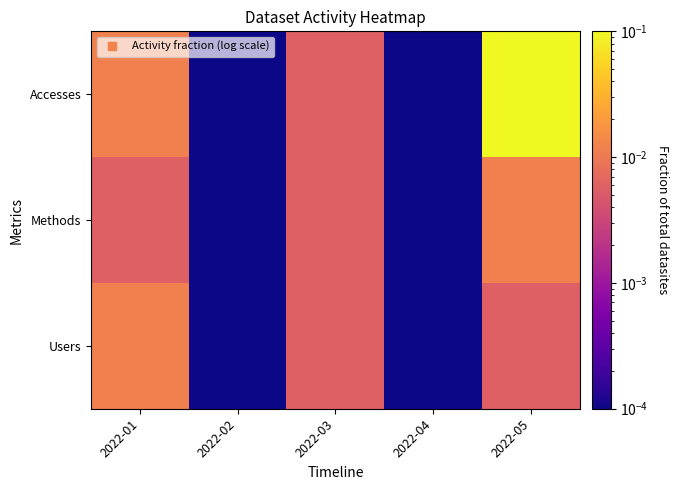

Which label corresponds to the smallest value in the chart?

2022-02